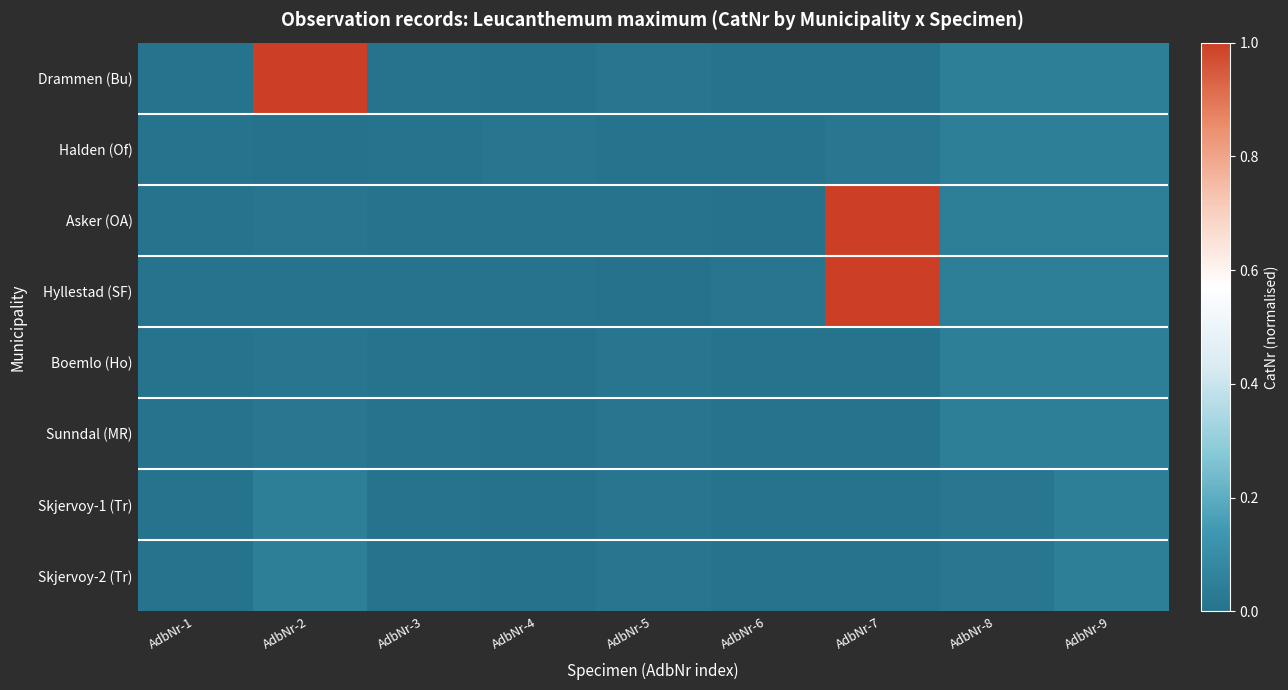

At which category is the sum across all series the highest?

AdbNr-7